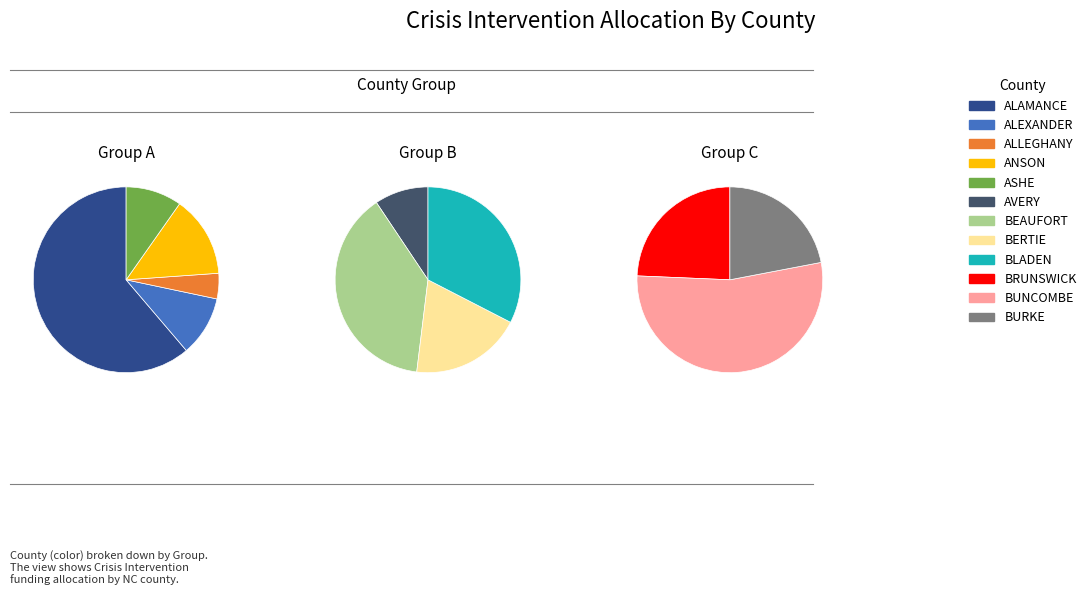

What percentage is the ALLEGHANY slice, to the nearest percent?

1%